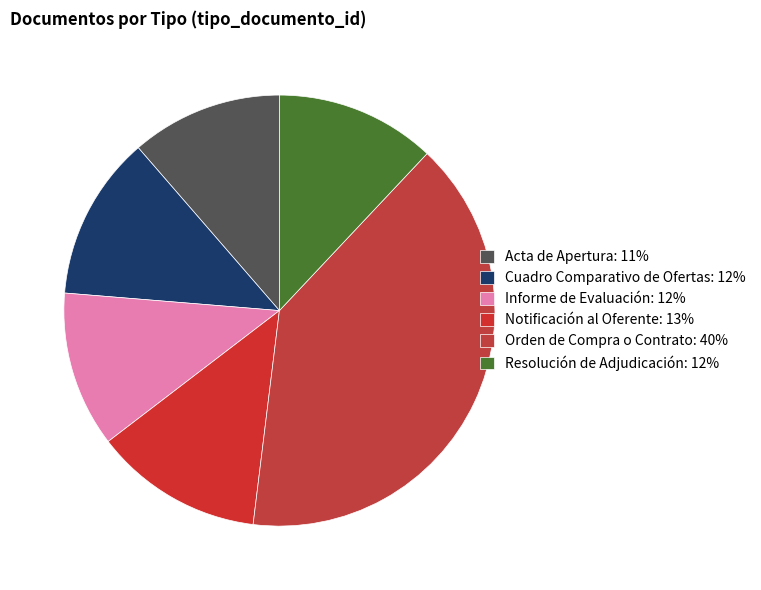

How many segments does this pie chart have?

6